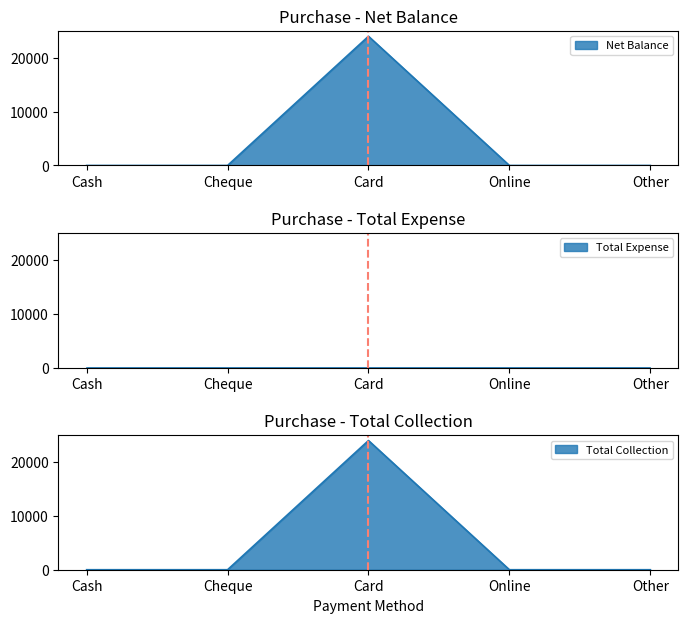

Between Cash and Other, which is larger?

Cash